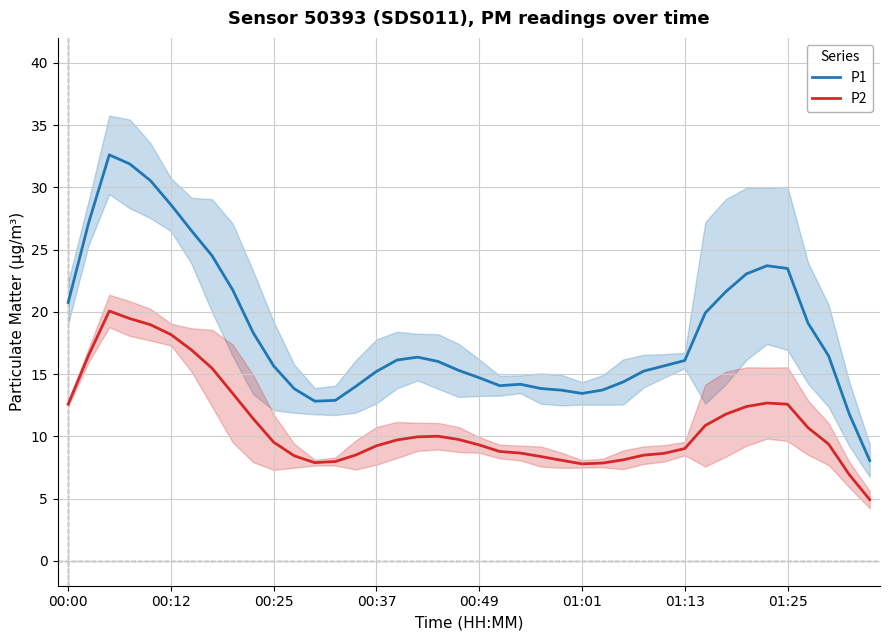

The P2 series shows 9.3 at 00:49. True or false?

True